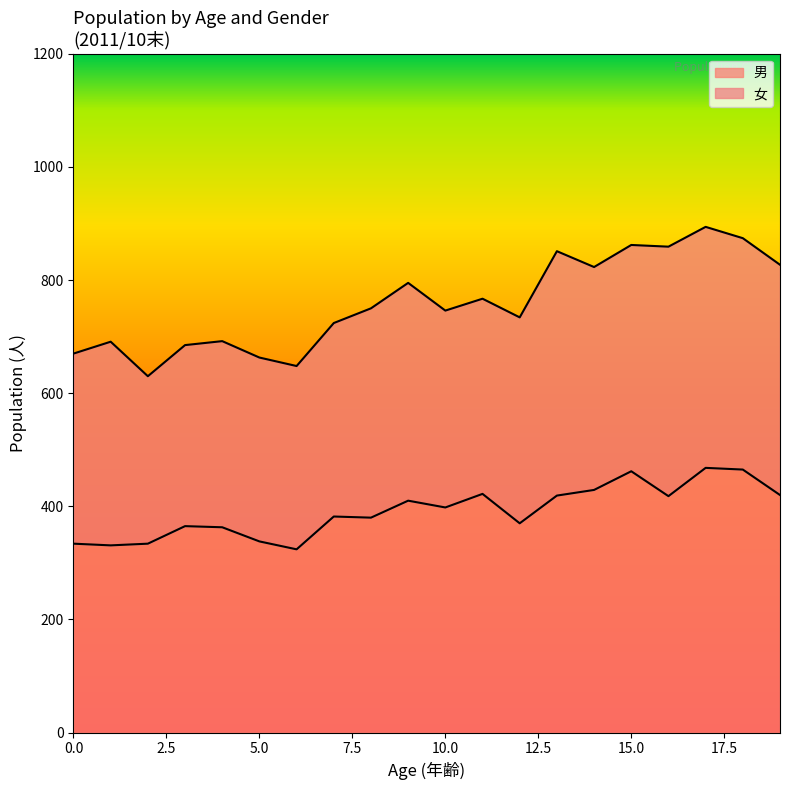

Where is the first local maximum?

3